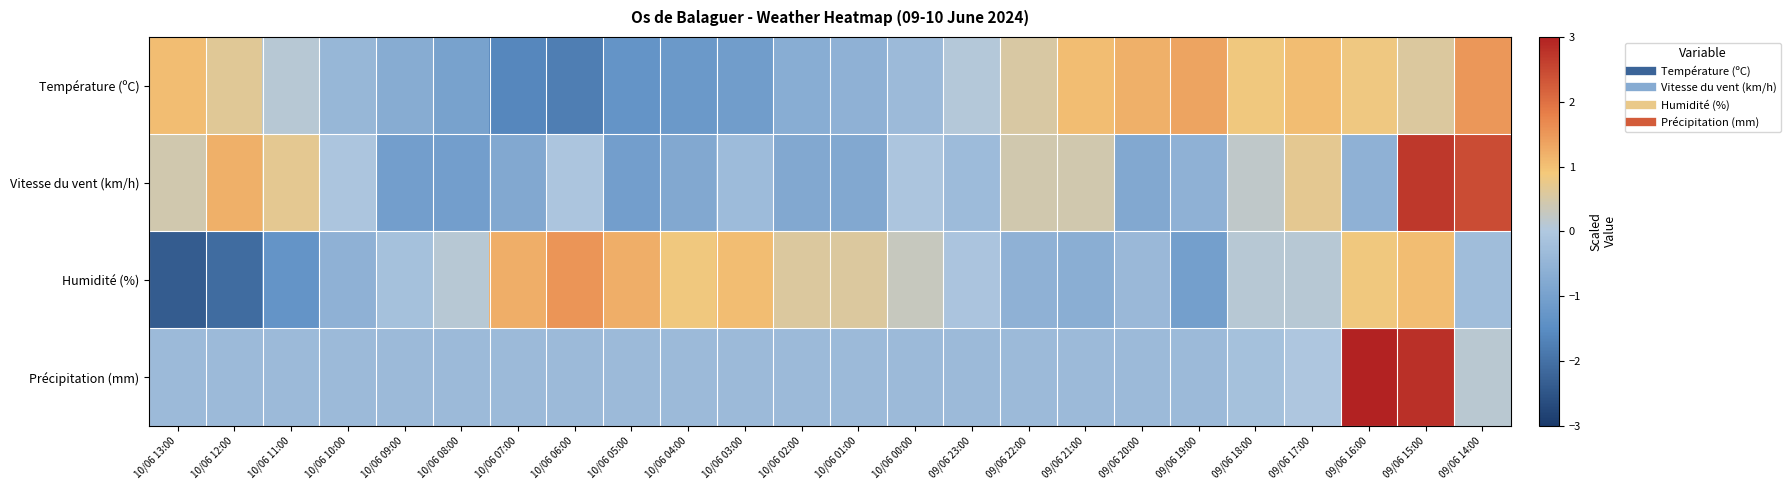

Reading right to left, extract all data points from this chart.

Température (ºC): 09/06 14:00=1.5	09/06 15:00=0.6	09/06 16:00=0.8	09/06 17:00=1.0	09/06 18:00=0.9	09/06 19:00=1.3	09/06 20:00=1.2	09/06 21:00=1.0	09/06 22:00=0.5	09/06 23:00=0.1	10/06 00:00=-0.3	10/06 01:00=-0.6	10/06 02:00=-0.7	10/06 03:00=-1.1	10/06 04:00=-1.2	10/06 05:00=-1.3	10/06 06:00=-1.8	10/06 07:00=-1.6	10/06 08:00=-1.0	10/06 09:00=-0.7	10/06 10:00=-0.4	10/06 11:00=0.1	10/06 12:00=0.6	10/06 13:00=1.0
Vitesse du vent (km/h): 09/06 14:00=2.5	09/06 15:00=2.7	09/06 16:00=-0.6	09/06 17:00=0.7	09/06 18:00=0.2	09/06 19:00=-0.6	09/06 20:00=-0.8	09/06 21:00=0.4	09/06 22:00=0.4	09/06 23:00=-0.3	10/06 00:00=-0.1	10/06 01:00=-0.8	10/06 02:00=-0.8	10/06 03:00=-0.3	10/06 04:00=-0.8	10/06 05:00=-1.1	10/06 06:00=-0.1	10/06 07:00=-0.8	10/06 08:00=-1.1	10/06 09:00=-1.1	10/06 10:00=-0.1	10/06 11:00=0.7	10/06 12:00=1.2	10/06 13:00=0.4
Humidité (%): 09/06 14:00=-0.3	09/06 15:00=1.0	09/06 16:00=0.9	09/06 17:00=0.1	09/06 18:00=0.1	09/06 19:00=-1.0	09/06 20:00=-0.4	09/06 21:00=-0.7	09/06 22:00=-0.6	09/06 23:00=-0.1	10/06 00:00=0.3	10/06 01:00=0.6	10/06 02:00=0.6	10/06 03:00=1.0	10/06 04:00=0.9	10/06 05:00=1.2	10/06 06:00=1.5	10/06 07:00=1.2	10/06 08:00=0.1	10/06 09:00=-0.2	10/06 10:00=-0.6	10/06 11:00=-1.3	10/06 12:00=-2.1	10/06 13:00=-2.4
Précipitation (mm): 09/06 14:00=0.1	09/06 15:00=2.8	09/06 16:00=3.7	09/06 17:00=-0.0	09/06 18:00=-0.2	09/06 19:00=-0.3	09/06 20:00=-0.3	09/06 21:00=-0.3	09/06 22:00=-0.3	09/06 23:00=-0.3	10/06 00:00=-0.3	10/06 01:00=-0.3	10/06 02:00=-0.3	10/06 03:00=-0.3	10/06 04:00=-0.3	10/06 05:00=-0.3	10/06 06:00=-0.3	10/06 07:00=-0.3	10/06 08:00=-0.3	10/06 09:00=-0.3	10/06 10:00=-0.3	10/06 11:00=-0.3	10/06 12:00=-0.3	10/06 13:00=-0.3